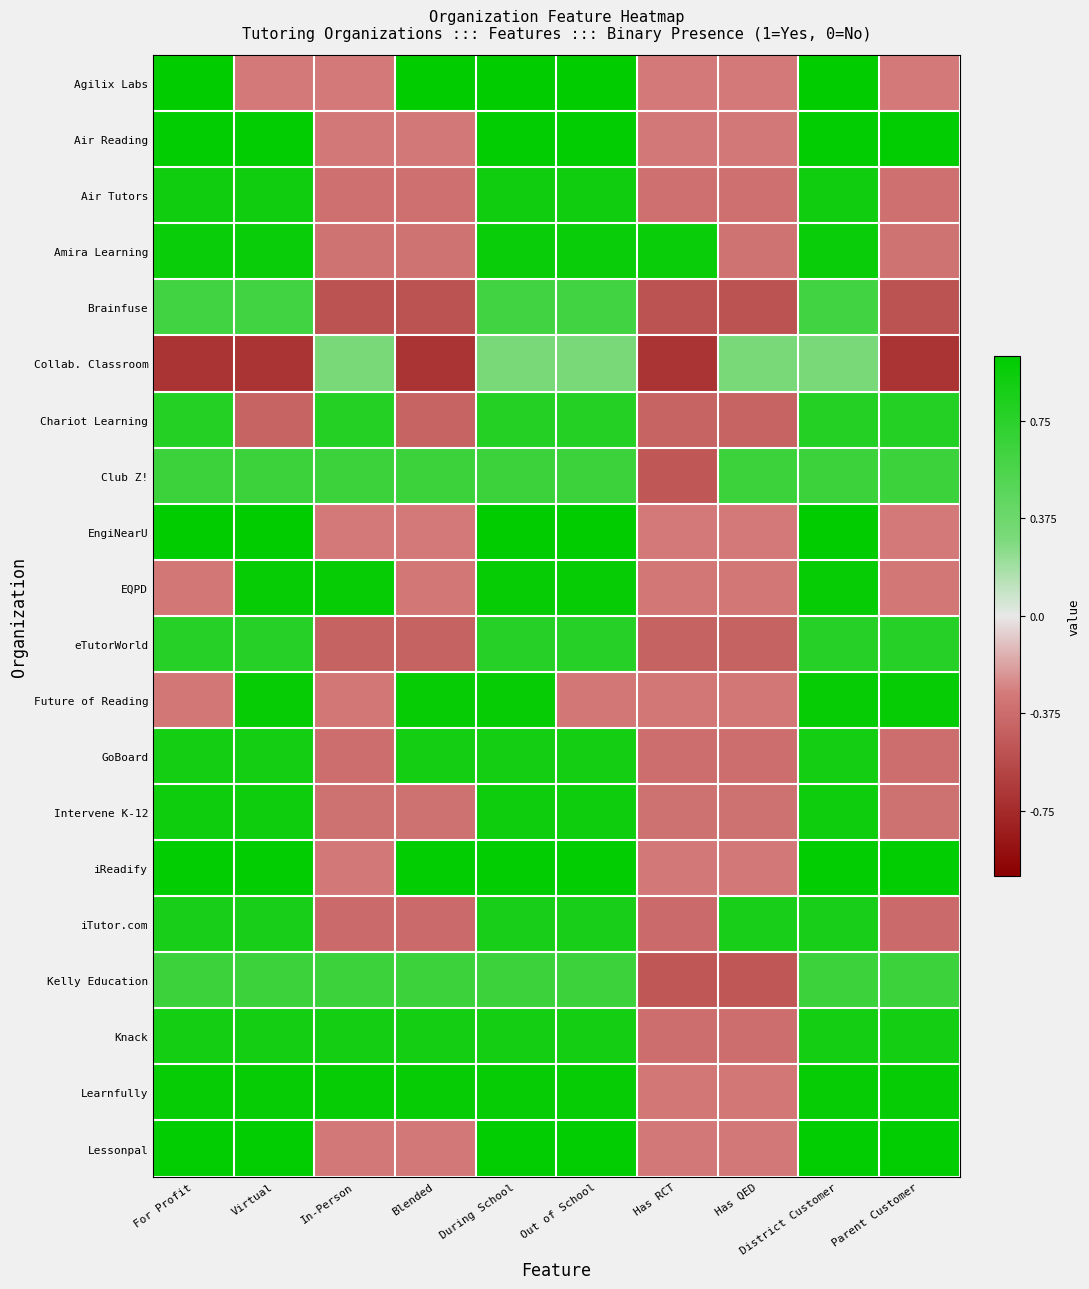

What is the maximum value shown in the chart?

1.0